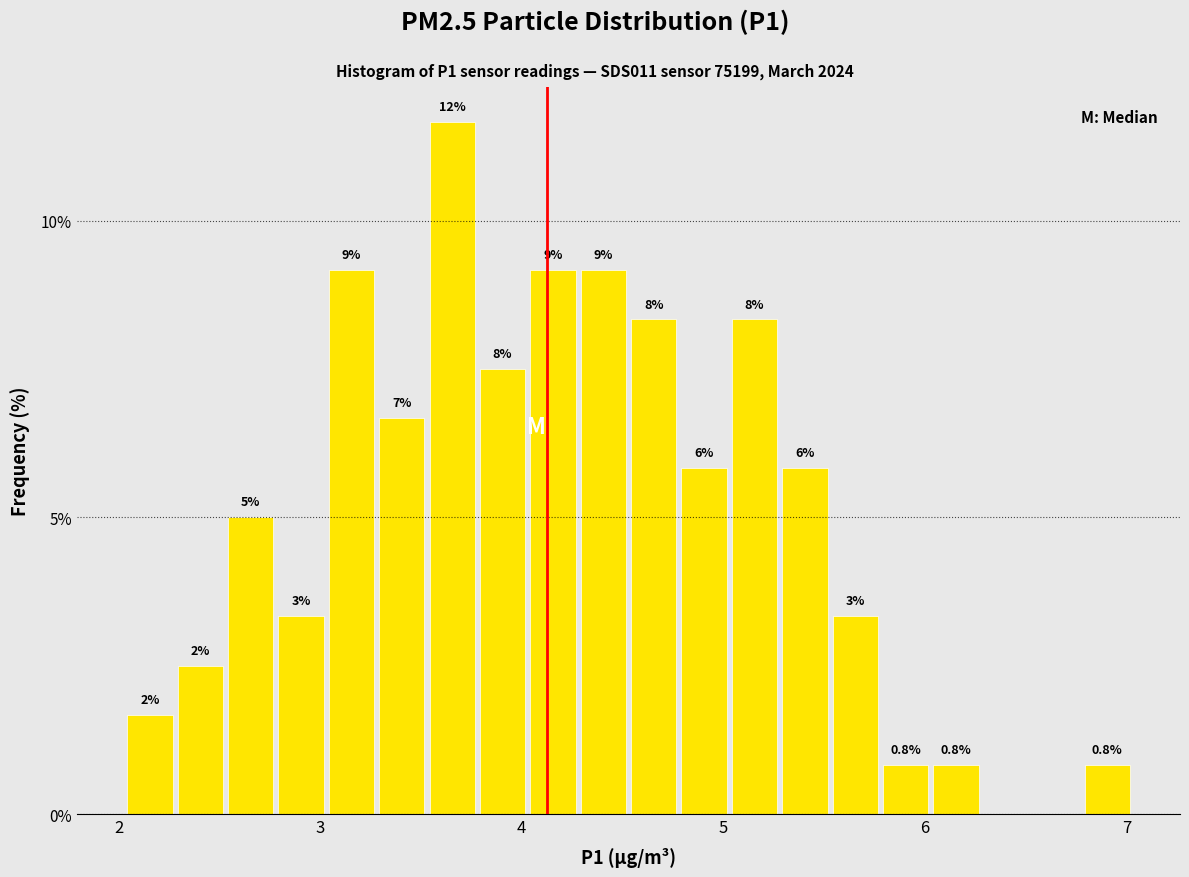

Around what value on the x-axis is the tallest bar? Give the approximate position of its centre, as read against the axis.

3.7